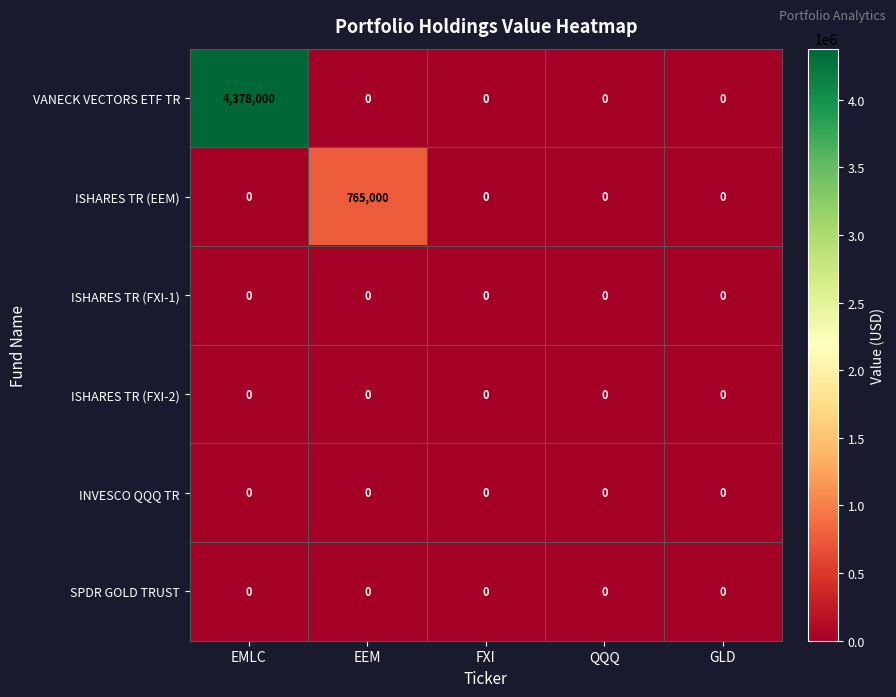

Is it true that INVESCO QQQ TR equals 0 at EEM?

True